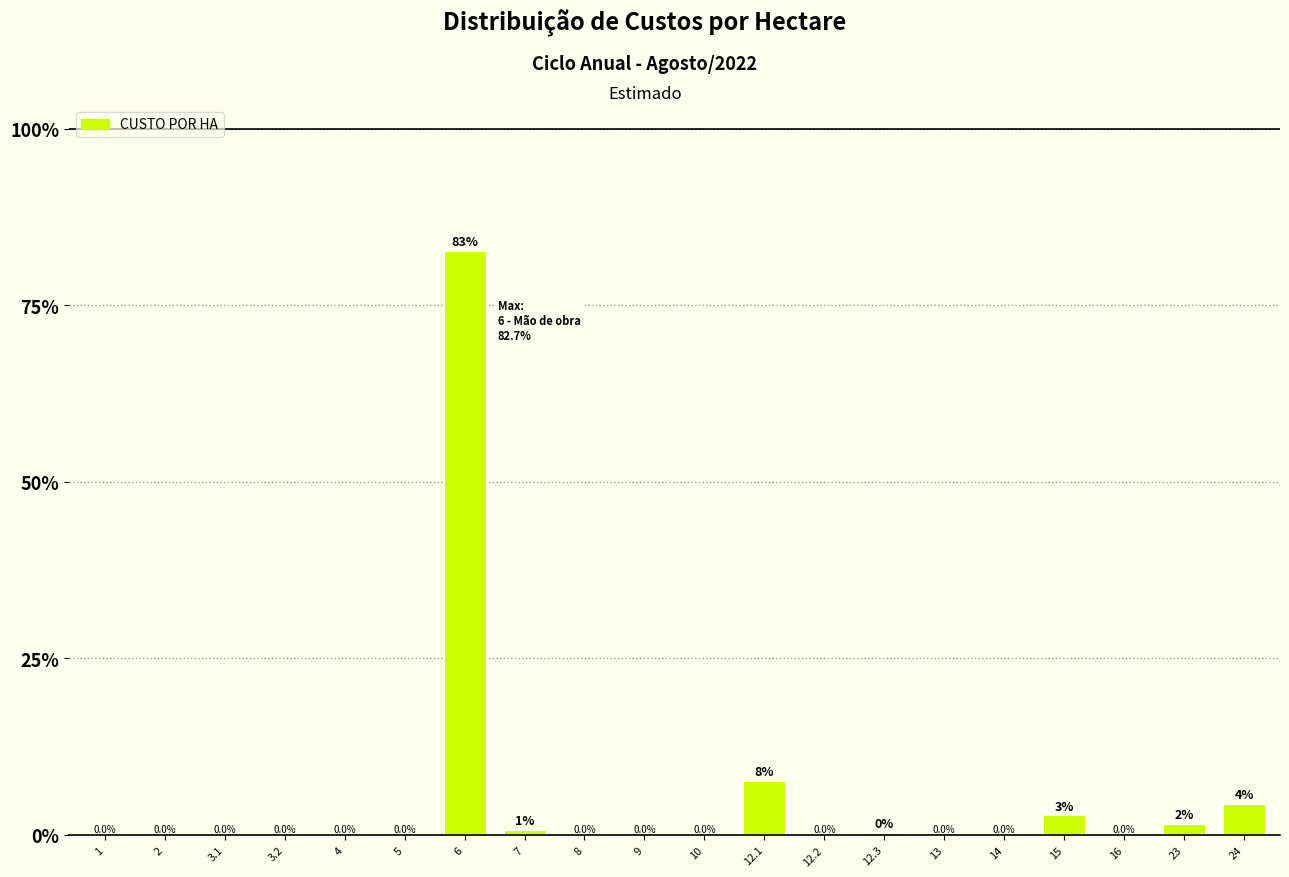

The value at 2 is 0.0. True or false?

True